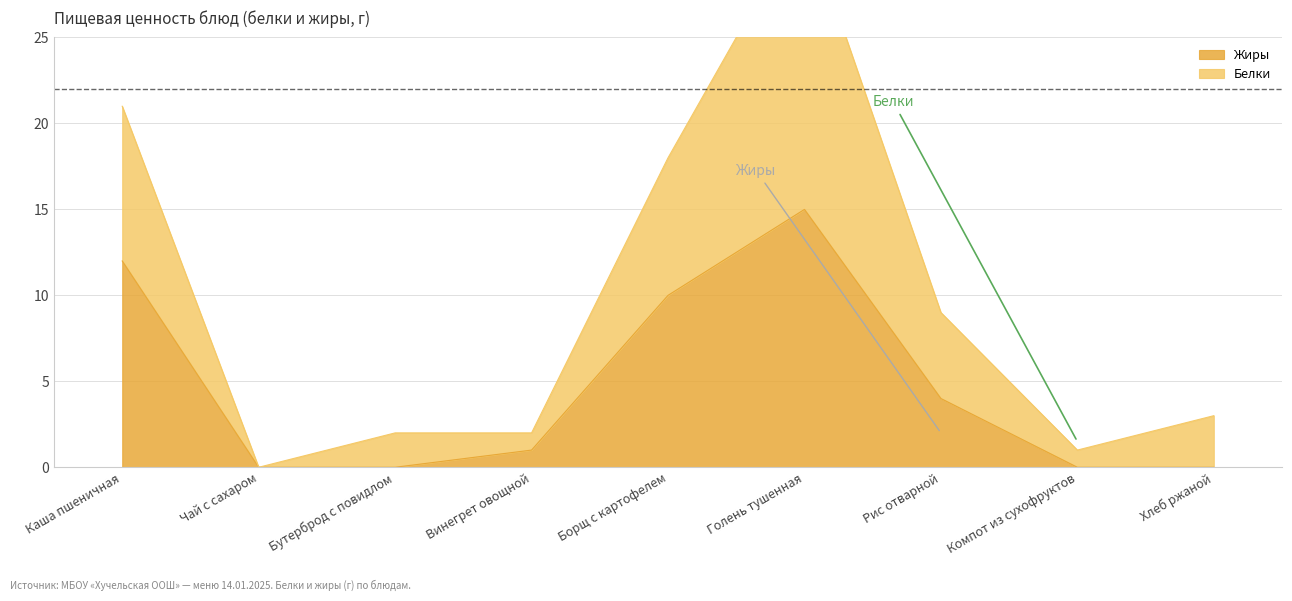

How many data points in Жиры are less than 1?

4